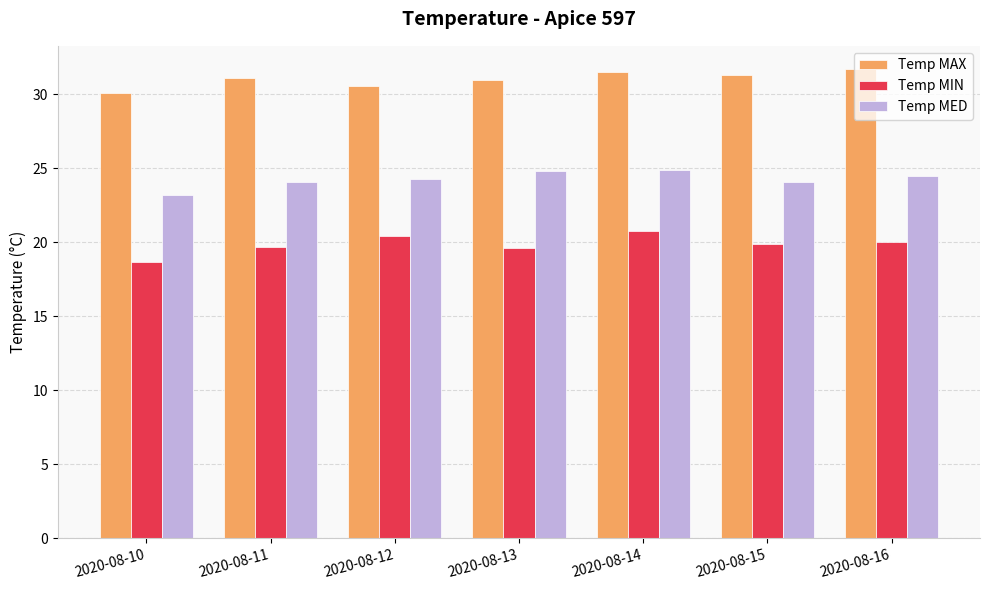

Which label corresponds to the smallest value in the chart?

2020-08-10